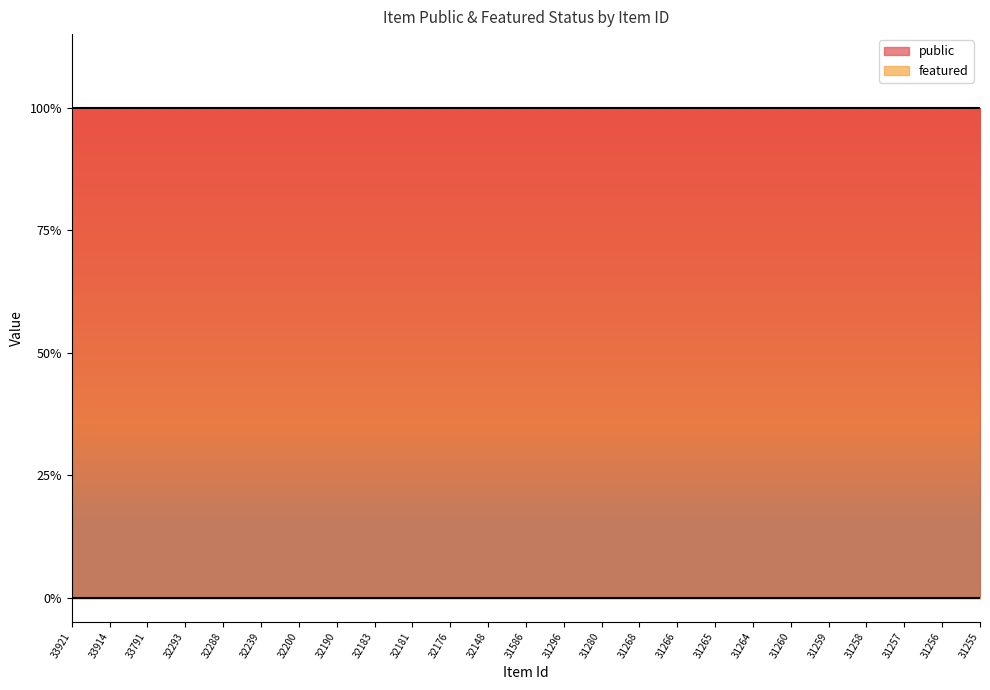

Which category has the highest value in the featured series?

33921